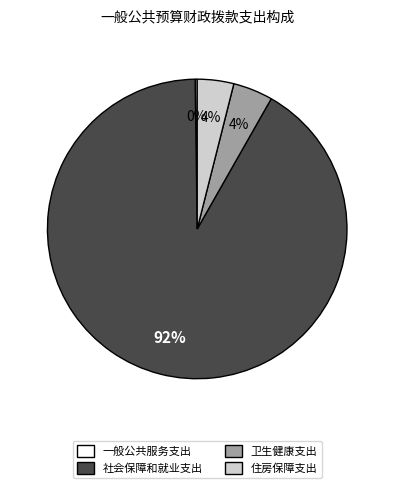

True or false: 住房保障支出 accounts for 4% of the total.

True